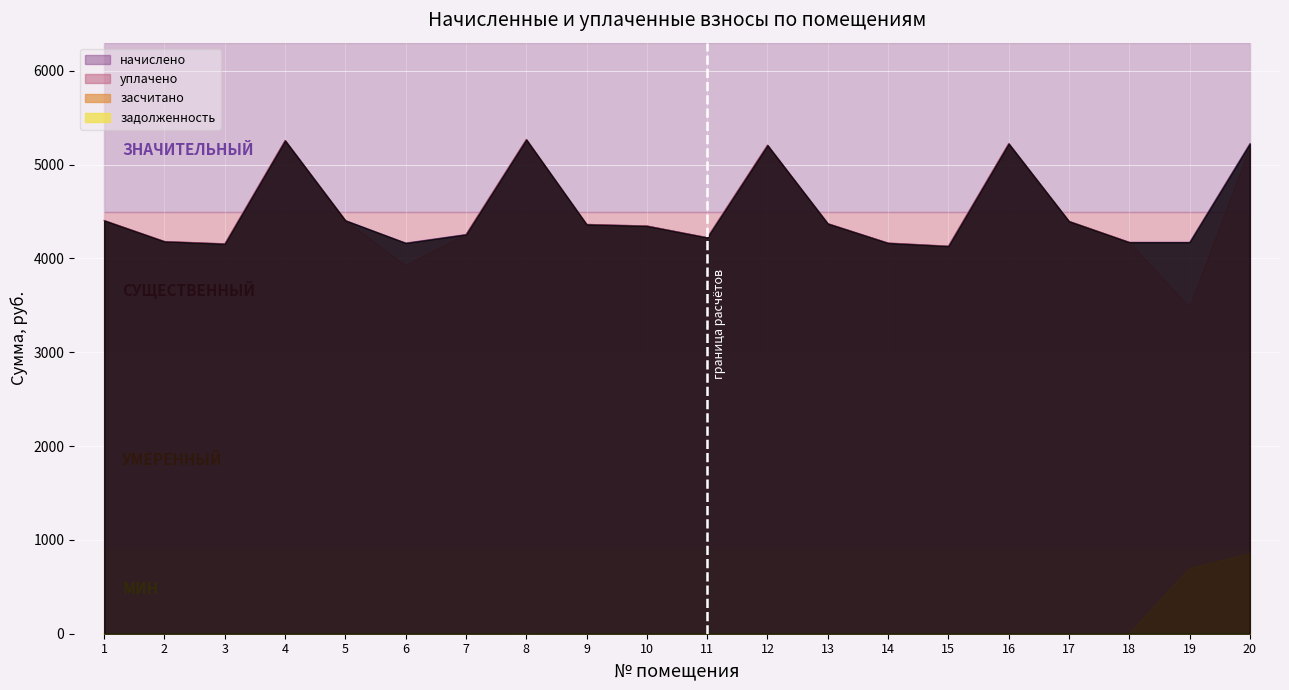

Reading left to right, extract all data points from this chart.

начислено: 4405.0	4181.4	4156.6	5257.8	4405.0	4164.8	4255.9	5268.5	4363.6	4347.0	4222.8	5208.1	4371.8	4164.8	4131.7	5224.8	4396.7	4173.1	4173.1	5224.7
уплачено: 4405.0	4181.4	4156.6	5257.8	4405.0	3923.6	4255.9	5268.5	4363.6	4347.0	4223.6	5208.1	4371.8	4164.8	4131.7	5224.8	4396.7	4173.1	3477.6	5175.4
задолженность: 0.0	0.0	0.0	0.0	0.0	0.0	0.0	0.5	0.0	0.0	0.0	0.0	0.0	0.0	0.0	0.0	0.0	0.0	0.0	0.0
засчитано: 0.0	0.0	0.0	0.0	0.0	0.0	0.0	0.0	0.0	0.0	0.0	0.0	0.0	0.0	0.0	0.0	0.0	0.0	695.5	852.3